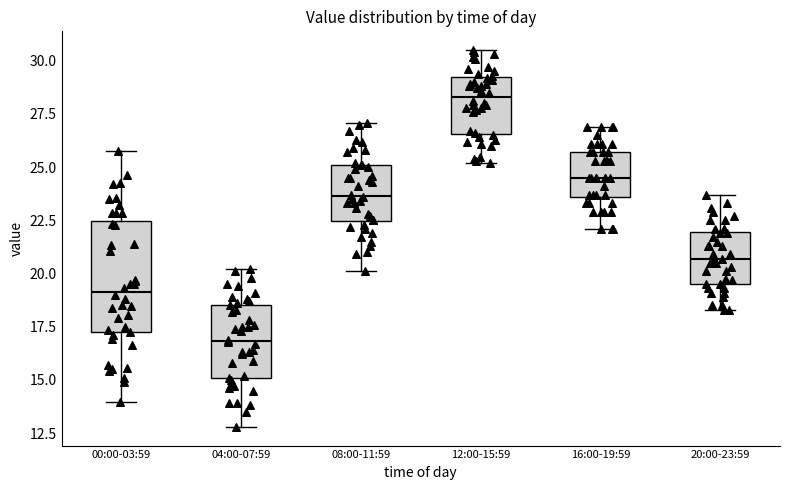

Which box's median line is the lowest?

04:00-07:59